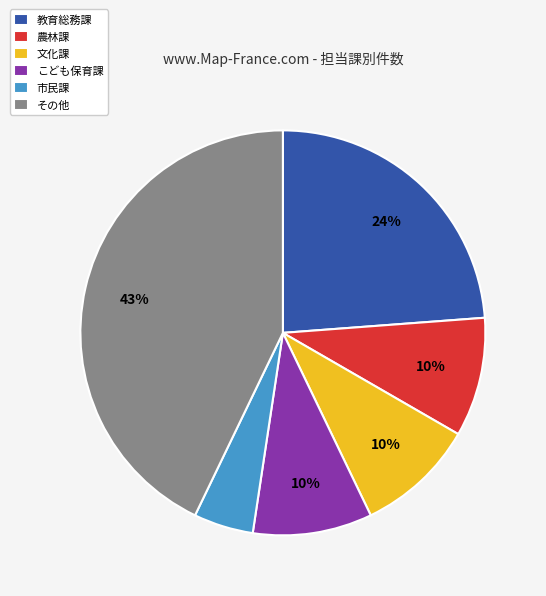

Between 農林課 and 教育総務課, which is larger?

教育総務課